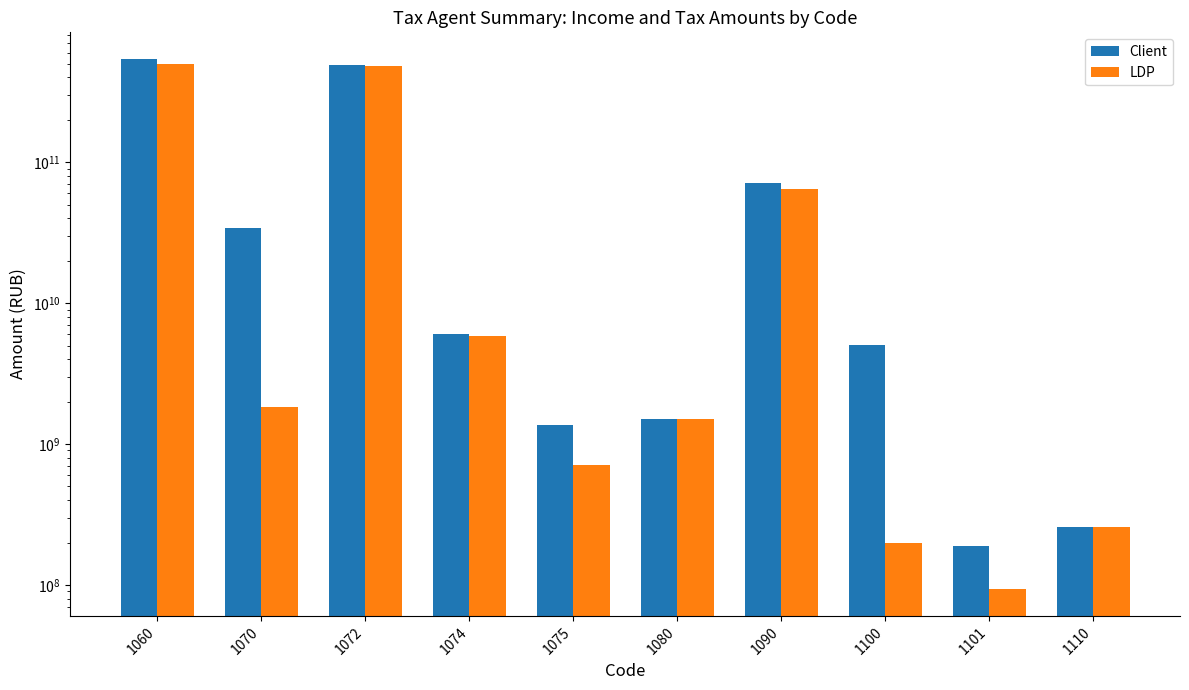

Is it true that LDP equals 21505743 at 1101?

False